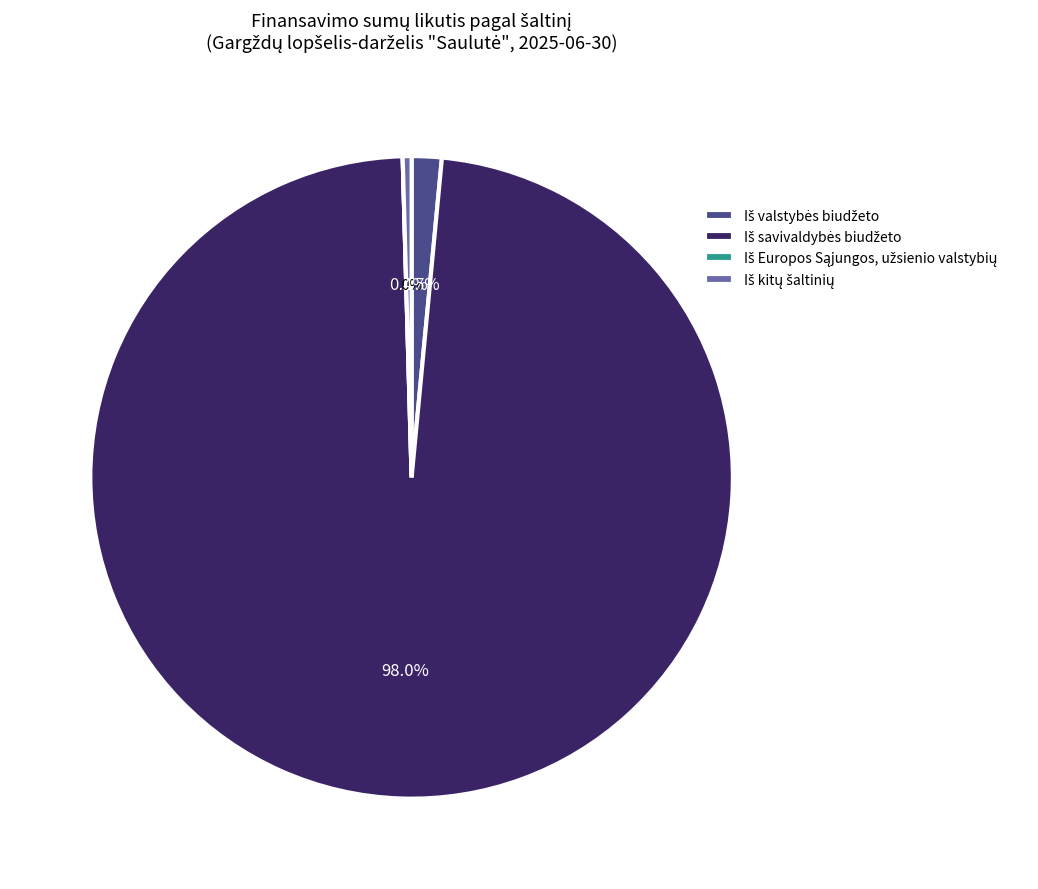

Combined, do Iš kitų šaltinių and Iš valstybės biudžeto account for over 50%?

No